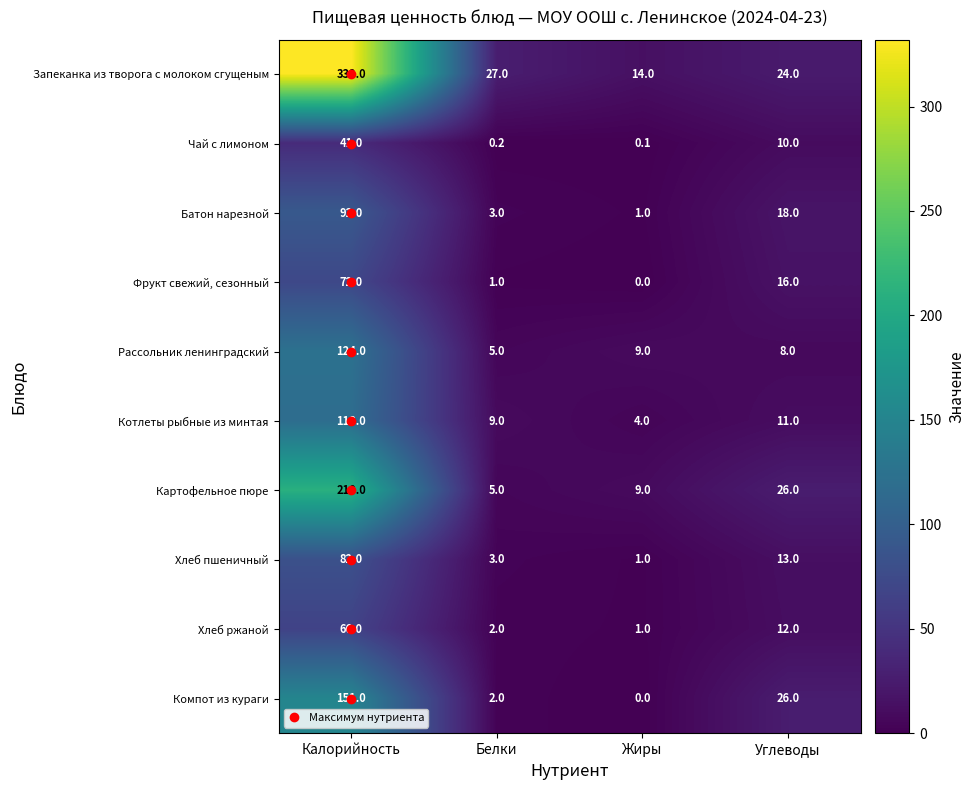

What is the difference between the Фрукт свежий, сезонный values at Углеводы and Калорийность?

56.0